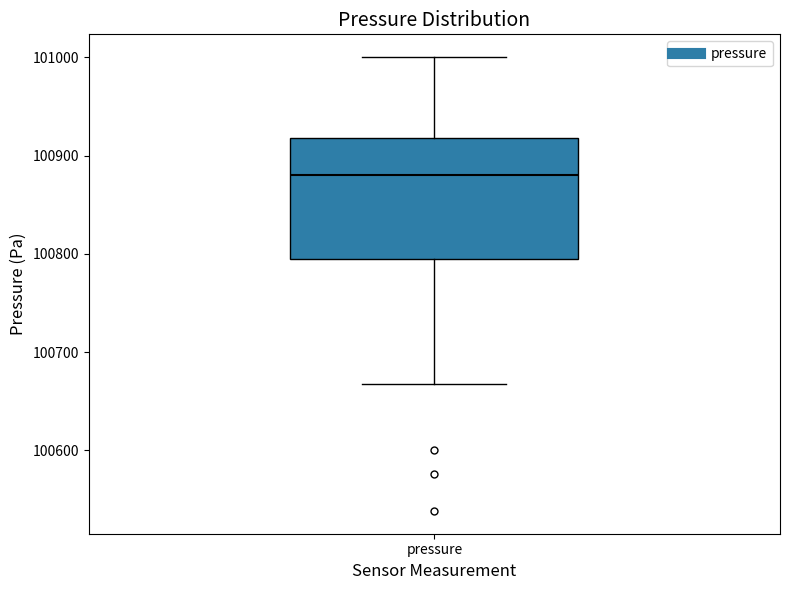

Read this box plot against the y-axis: the position of the median line, the range covered by the box, and the ends of both whiskers. The values are not printed on the chart, so give them approximately, as read against the axis.

median 100880, box 100790 to 100920, whiskers 100670 to 101000